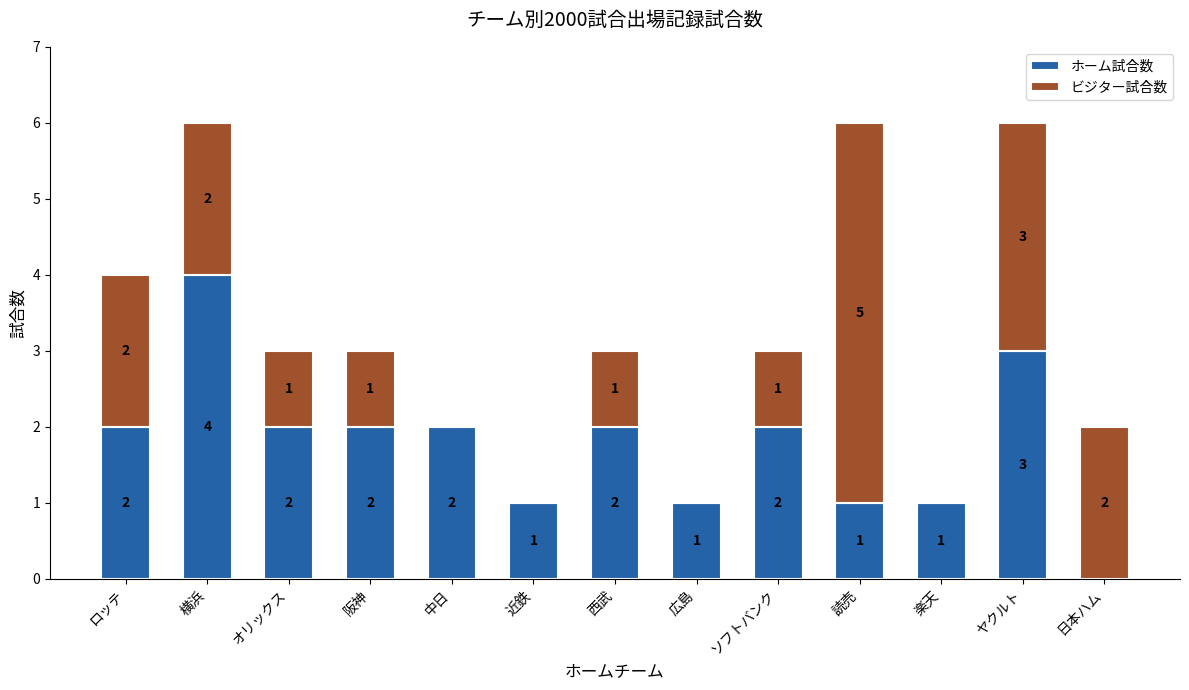

What is the approximate value of ホーム試合数 at ヤクルト?

3